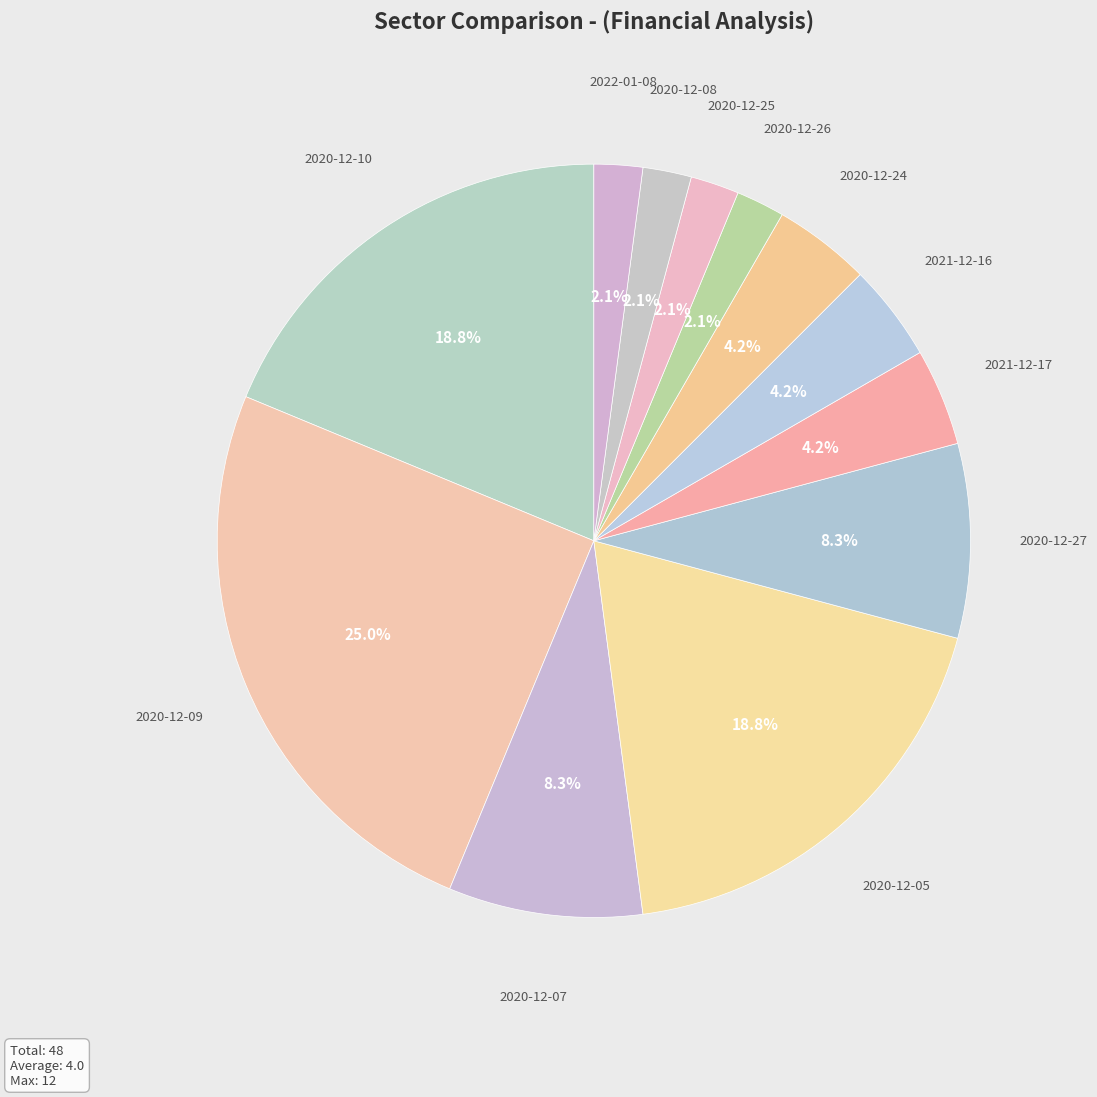

To the nearest percent, what is the combined percentage of 2020-12-24 and 2020-12-10?

23%